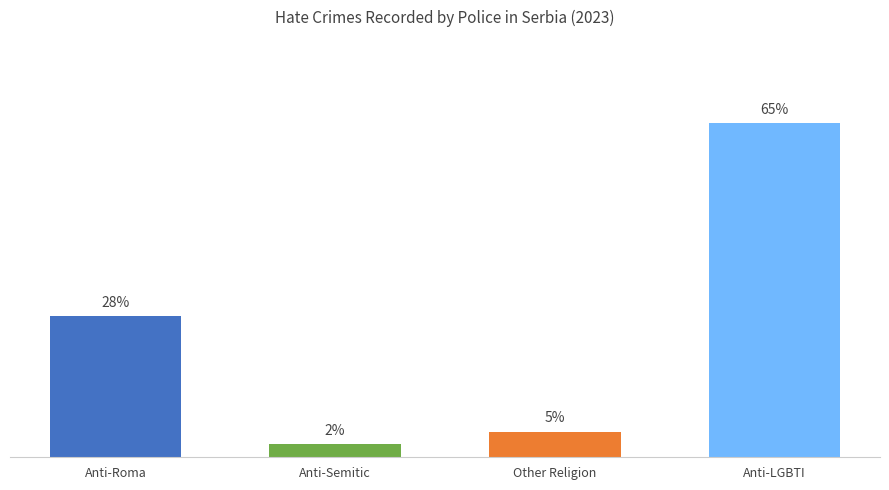

Where does the data first go above 11?

Anti-LGBTI